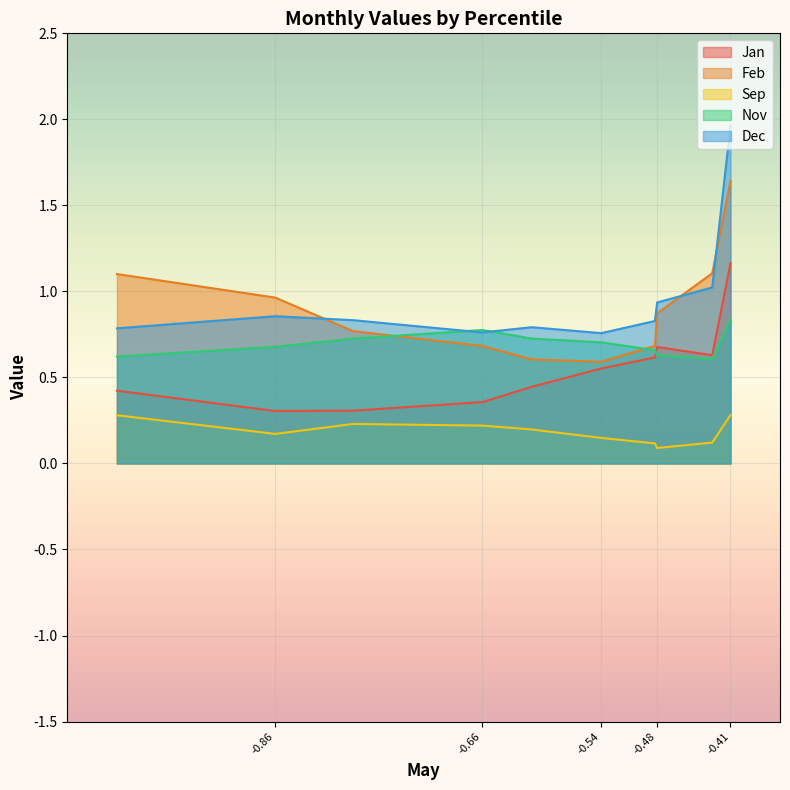

What is the greatest value displayed?

2.0